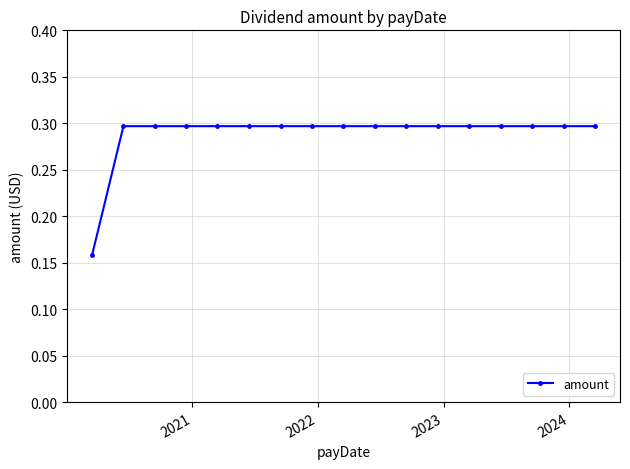

What is the value of the 12th point from the left?

0.3